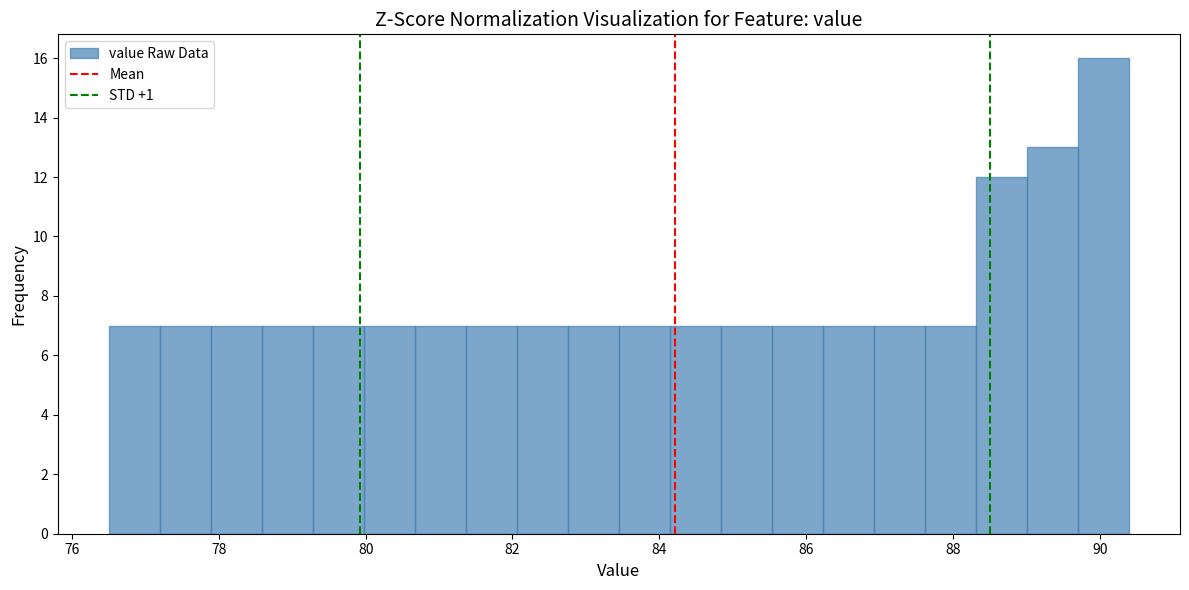

Around what value on the x-axis is the tallest bar? Give the approximate position of its centre, as read against the axis.

90.0